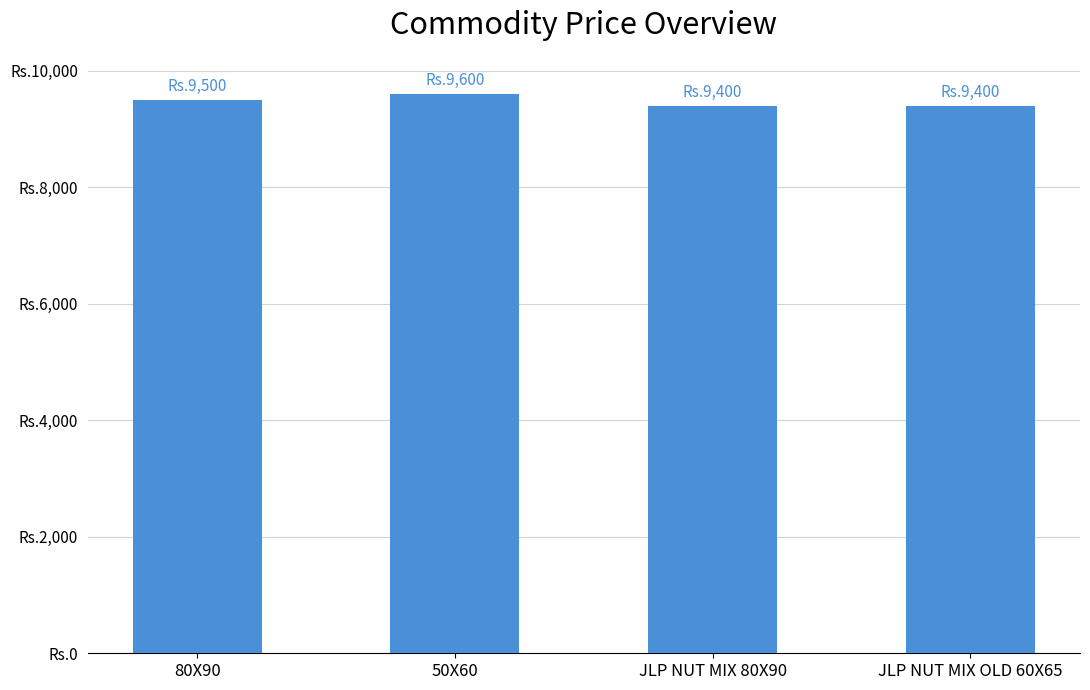

Which has a higher value, 50X60 or JLP NUT MIX OLD 60X65?

50X60